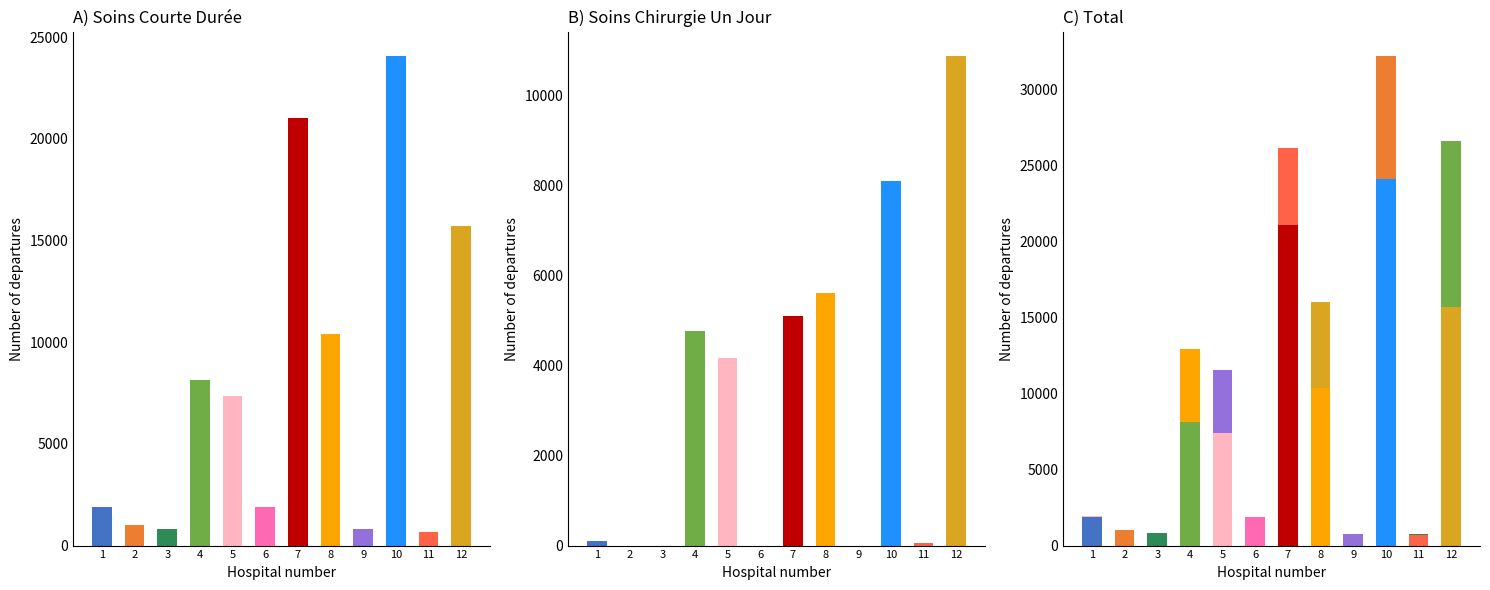

What is the sum of all SOINS_COURTE_DUREE values?

93772